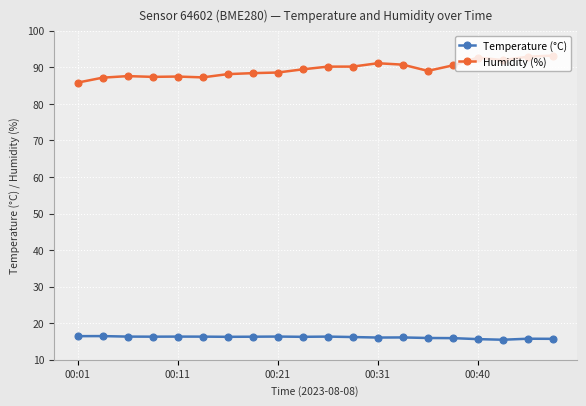

Rank the series by their average value, from lowest to highest.

Temperature (°C), Humidity (%)